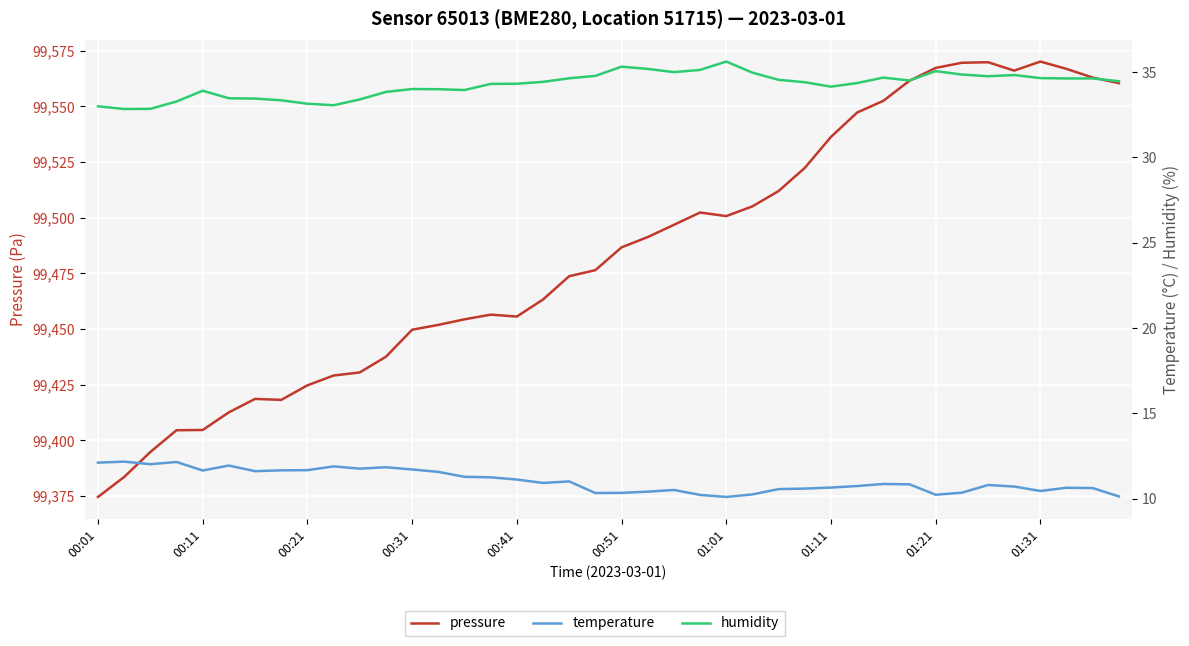

Is it true that temperature equals 10.3 at 19?

True